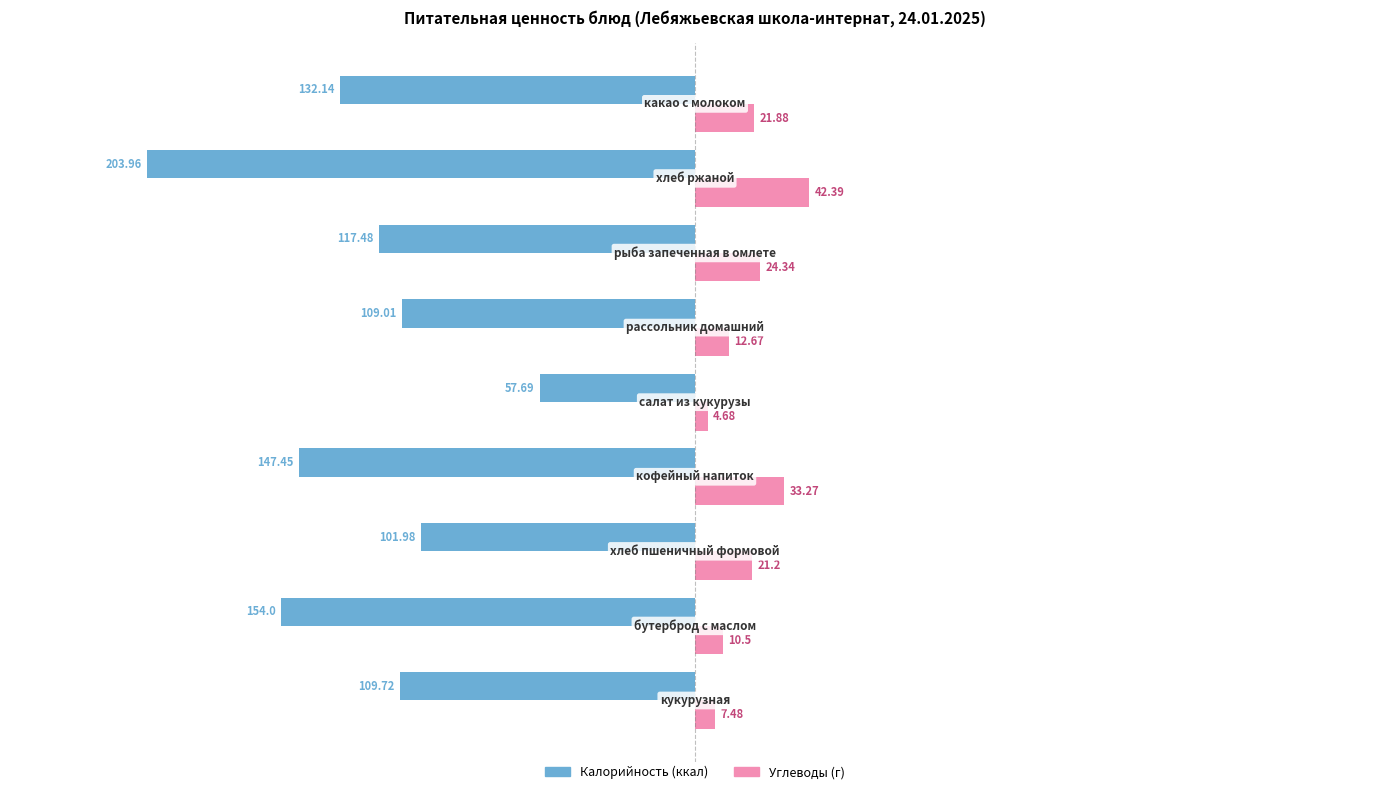

How many distinct data groups are displayed?

2